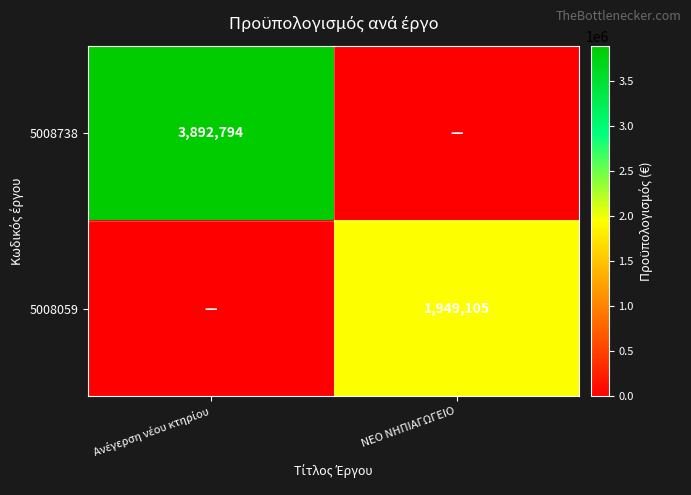

How many categories are shown in the chart?

2